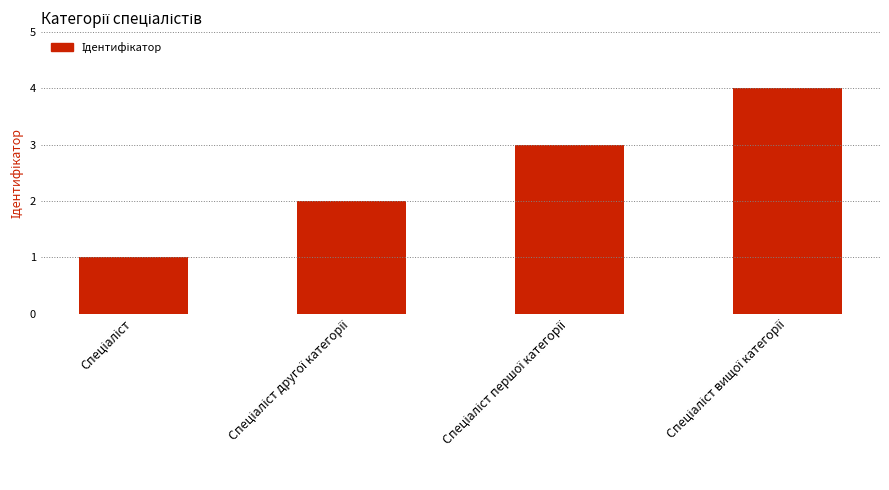

What is the greatest value displayed?

4